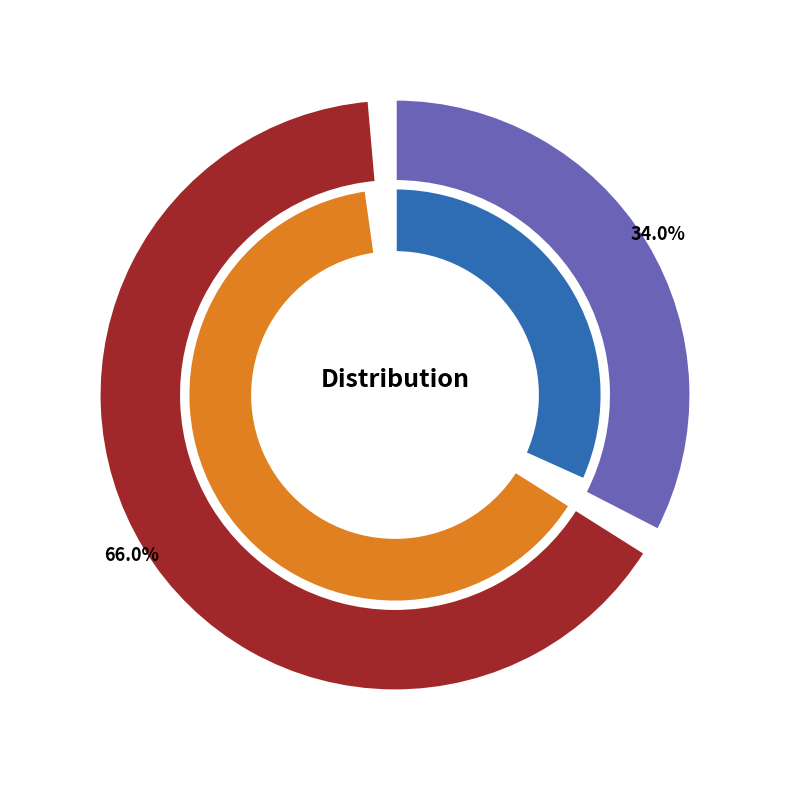

Combined, do 20211 and 35215 account for over 50%?

Yes